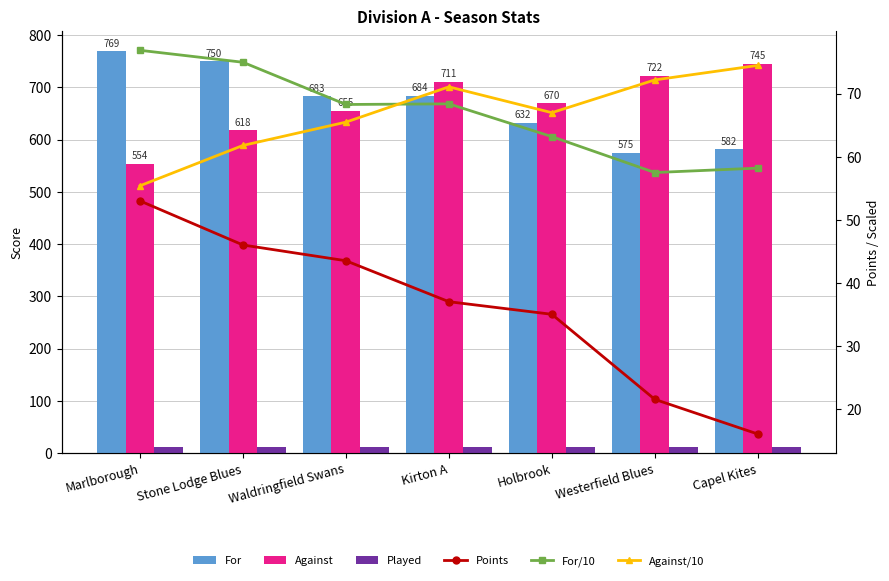

Reading left to right, transcribe all the data shown in this chart.

For: 769.0	750.0	683.0	684.0	632.0	575.0	582.0
Against: 554.0	618.0	655.0	711.0	670.0	722.0	745.0
Played: 12.0	12.0	12.0	12.0	12.0	12.0	12.0
Points: 53.0	46.0	43.5	37.0	35.0	21.5	16.0
For/10: 76.9	75.0	68.3	68.4	63.2	57.5	58.2
Against/10: 55.4	61.8	65.5	71.1	67.0	72.2	74.5